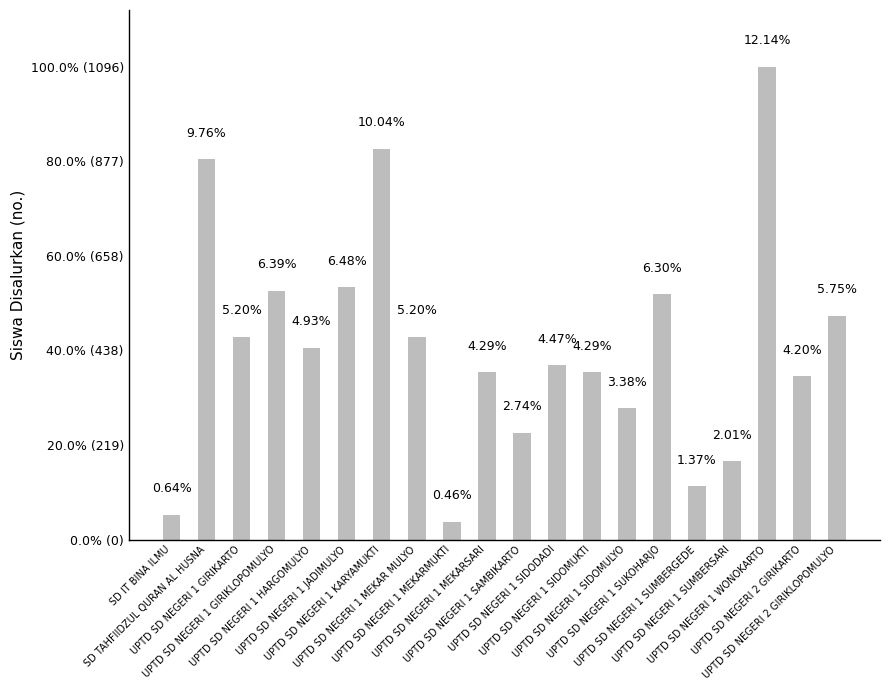

Reading left to right, list all the values displayed in this chart.

7	107	57	70	54	71	110	57	5	47	30	49	47	37	69	15	22	133	46	63